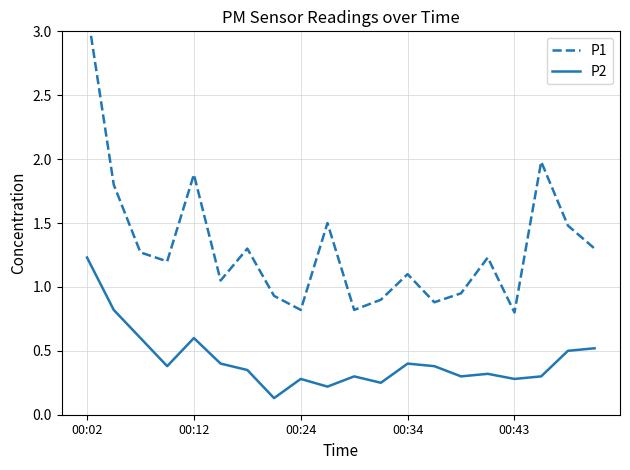

True or false: P2 has more than 0 points higher than both neighbors.

True